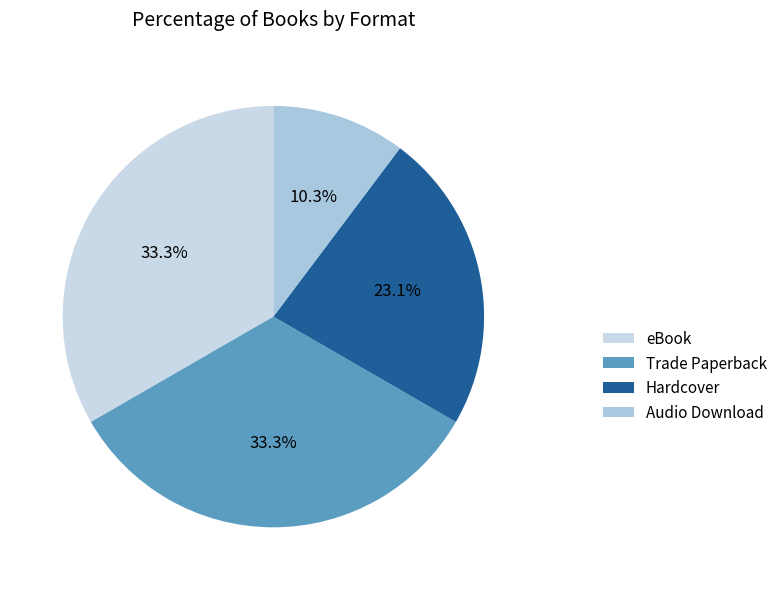

What percentage is the Trade Paperback slice, to the nearest percent?

33%